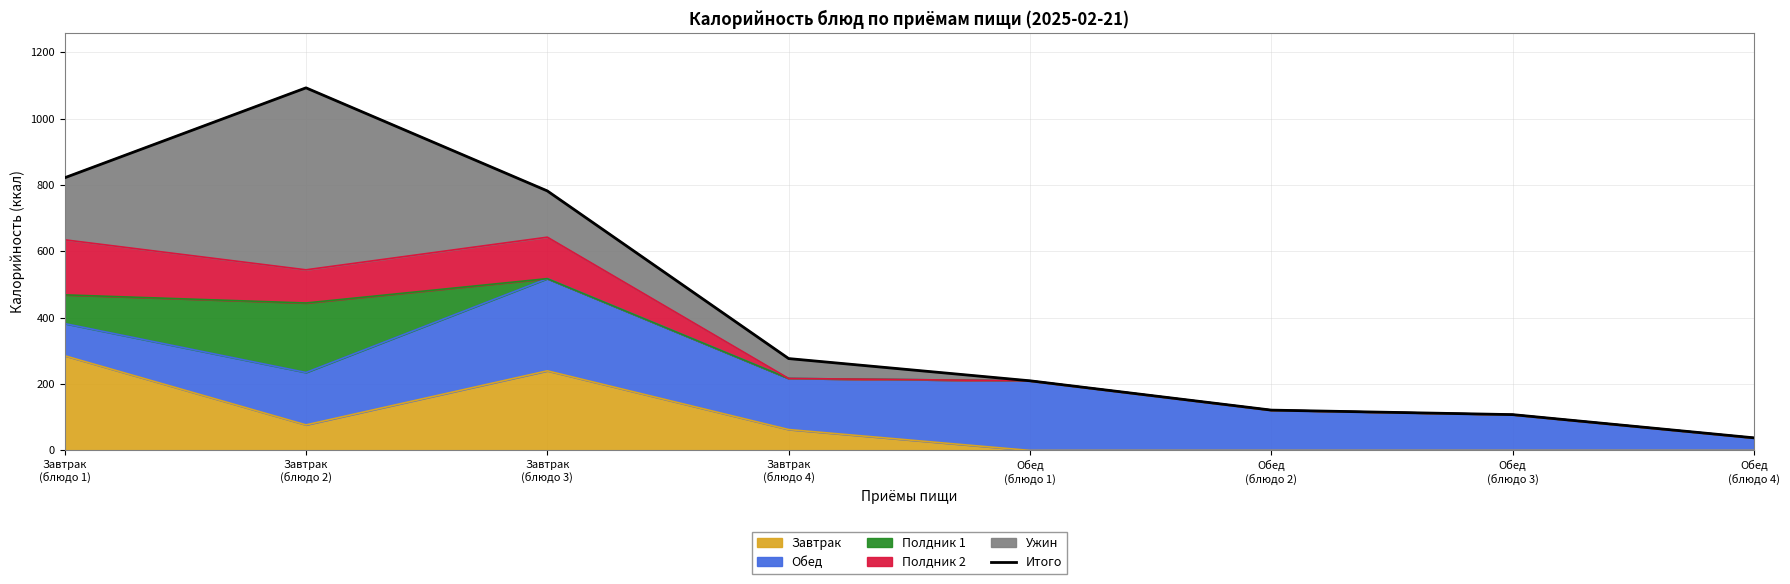

Reading left to right, transcribe all the data shown in this chart.

822.1	1093.3	782.5	277.0	210.0	121.6	108.0	38.0